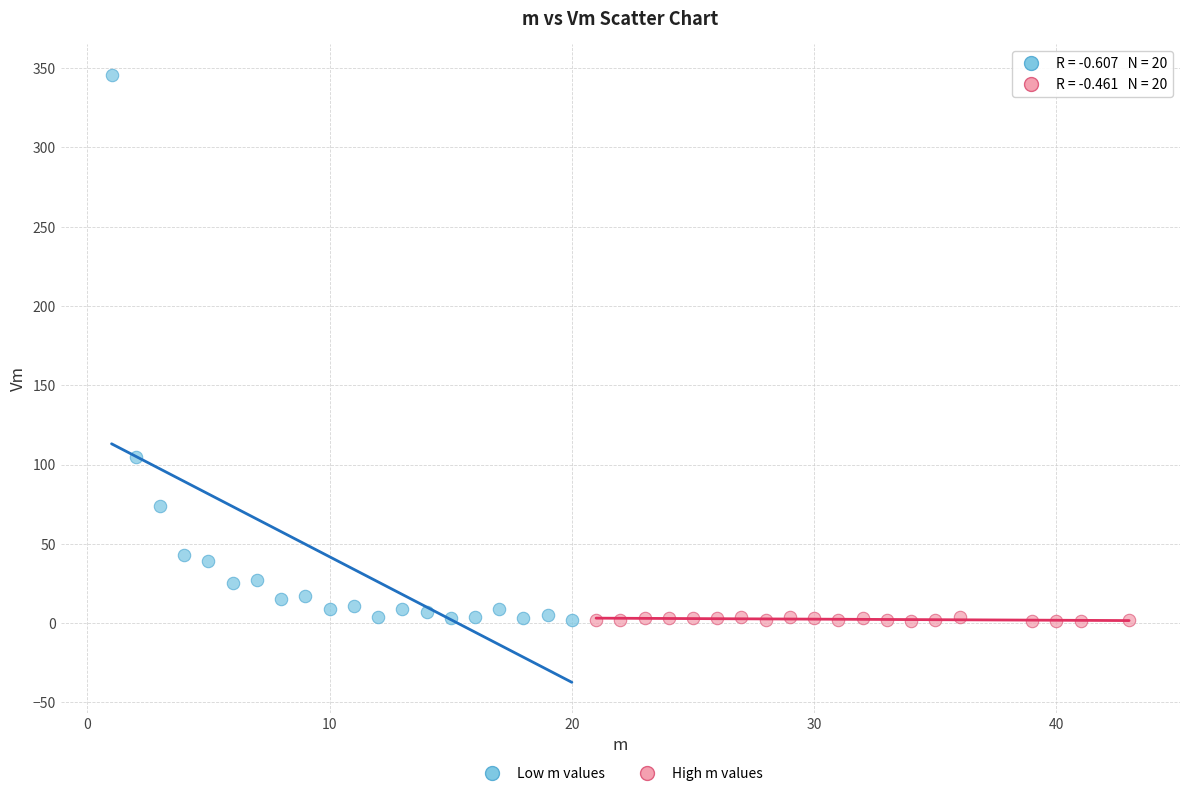

Which series reaches the maximum Y coordinate?

Low m values